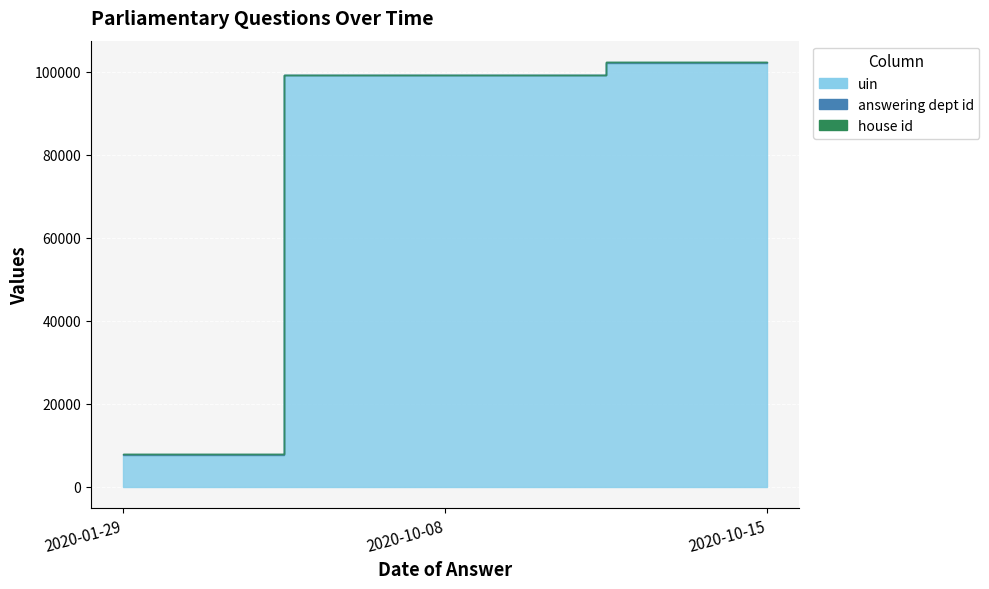

What is the difference between the highest and lowest values at 2020-10-15?

102147